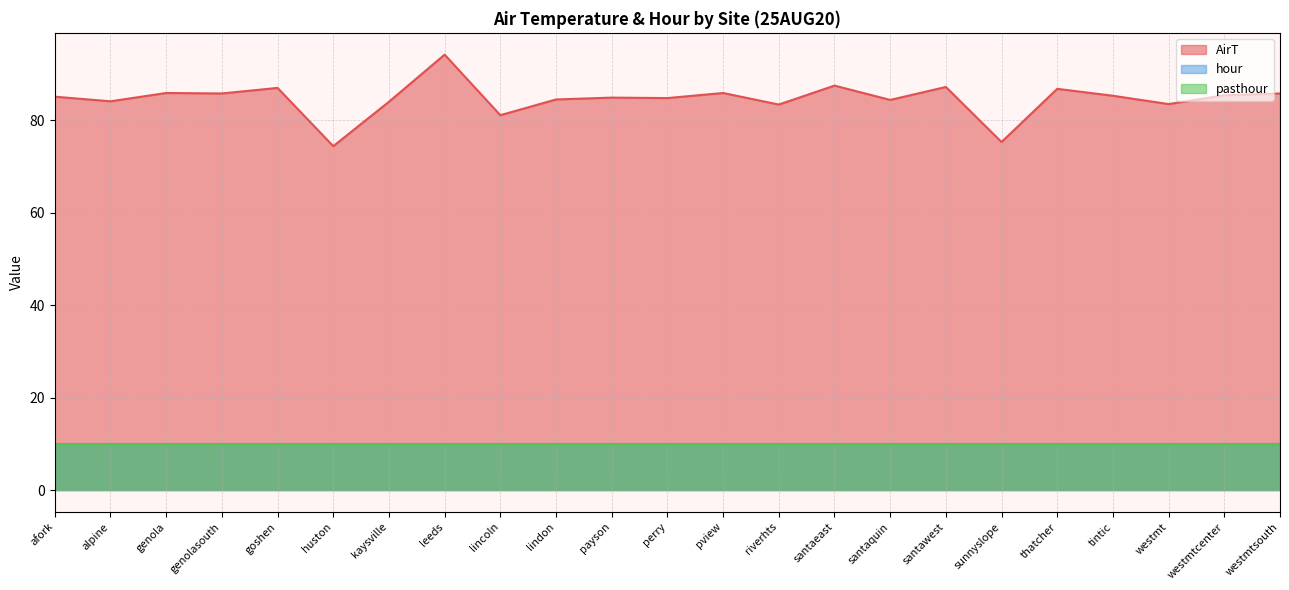

Which has a higher value, lincoln or tintic?

tintic